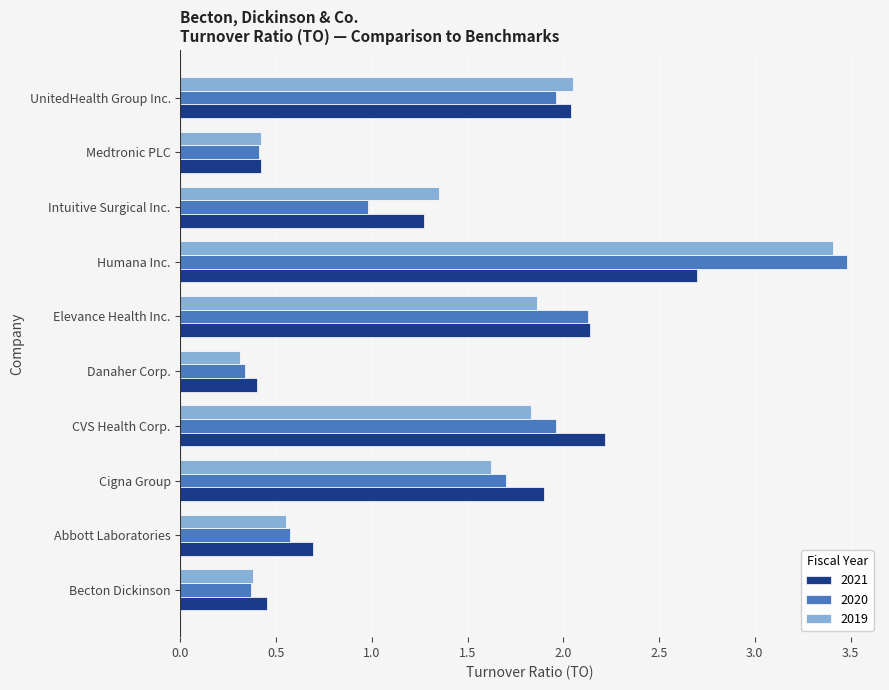

At which category is the sum across all series the highest?

Humana Inc.